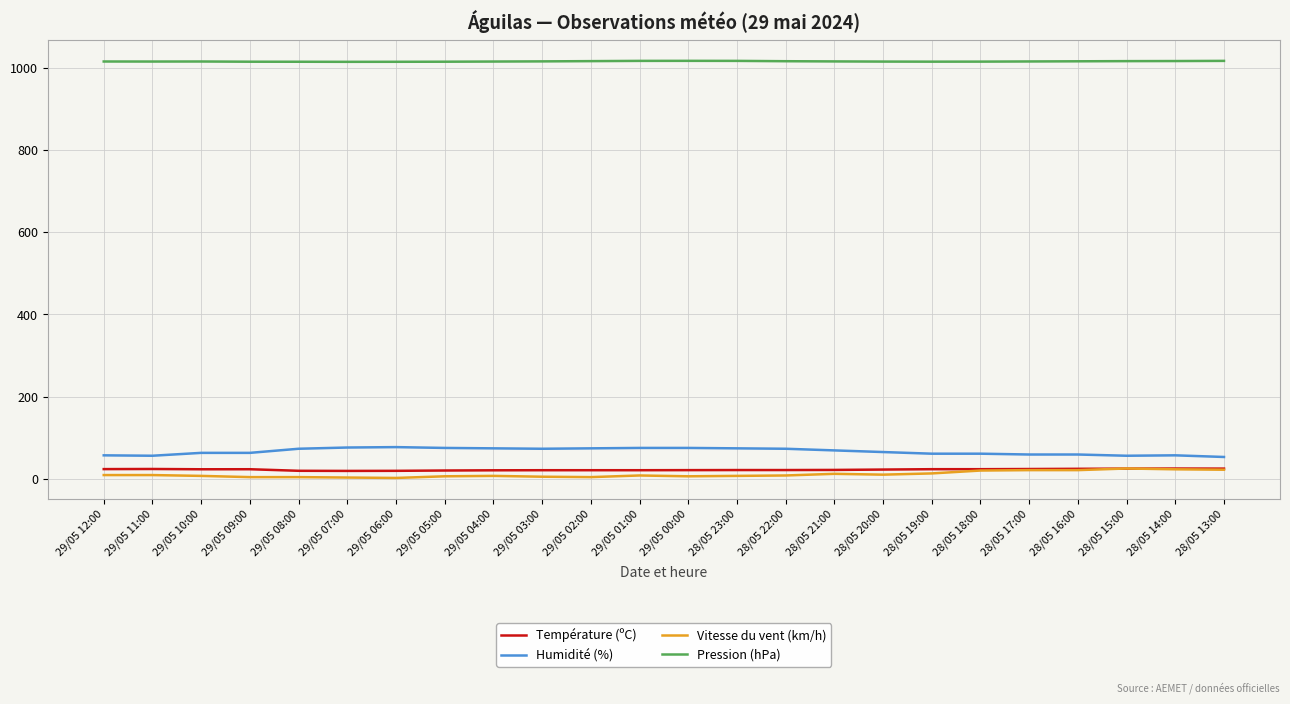

The value of Pression (hPa) at 29/05 04:00 is 1014.9. True or false?

True